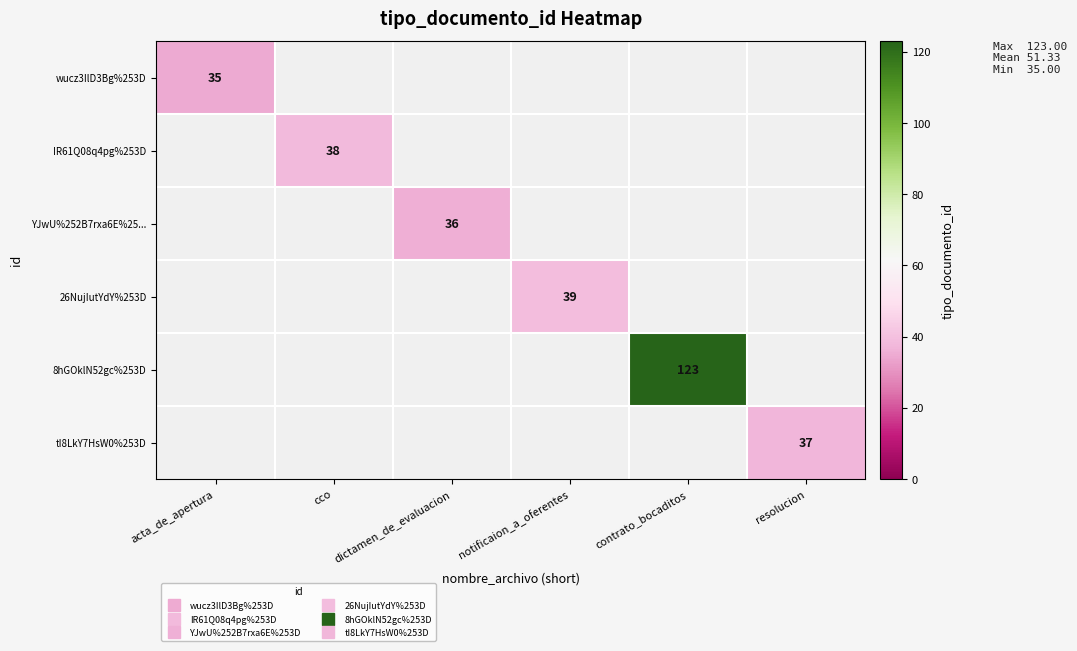

List the series in order of their peak value, highest first.

8hGOklN52gc%253D, 26NujIutYdY%253D, IR61Q08q4pg%253D, tI8LkY7HsW0%253D, YJwU%252B7rxa6E%25..., wucz3IlD3Bg%253D